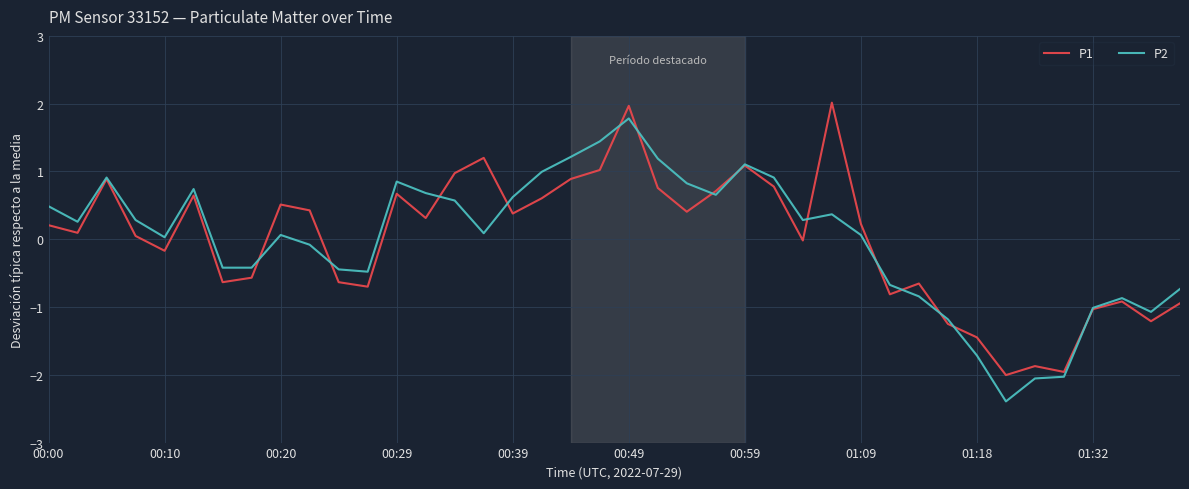

What is the lowest value of the P2 series?

-2.4